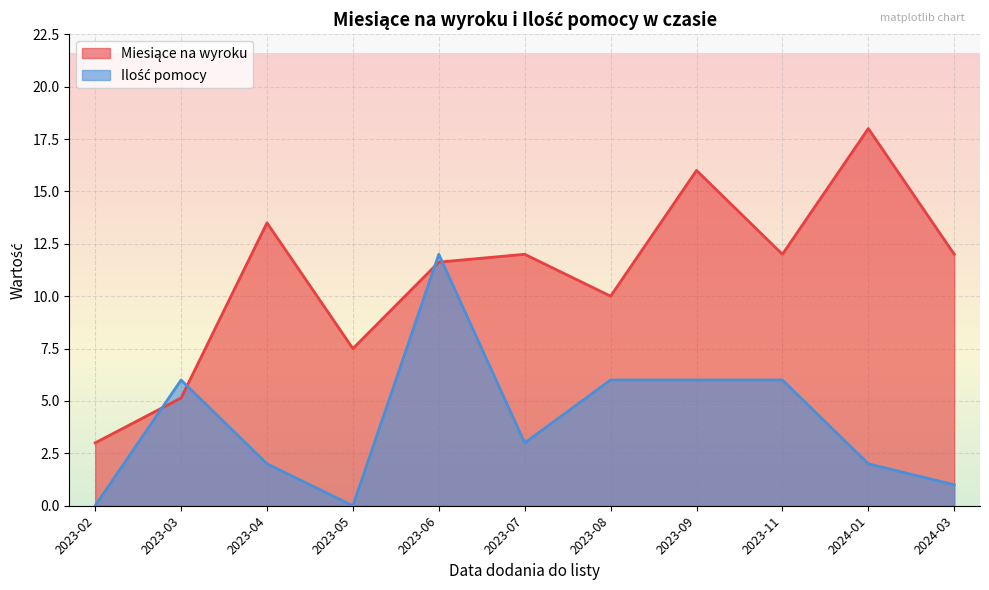

What is the total value across all series at 2023-02?

3.0